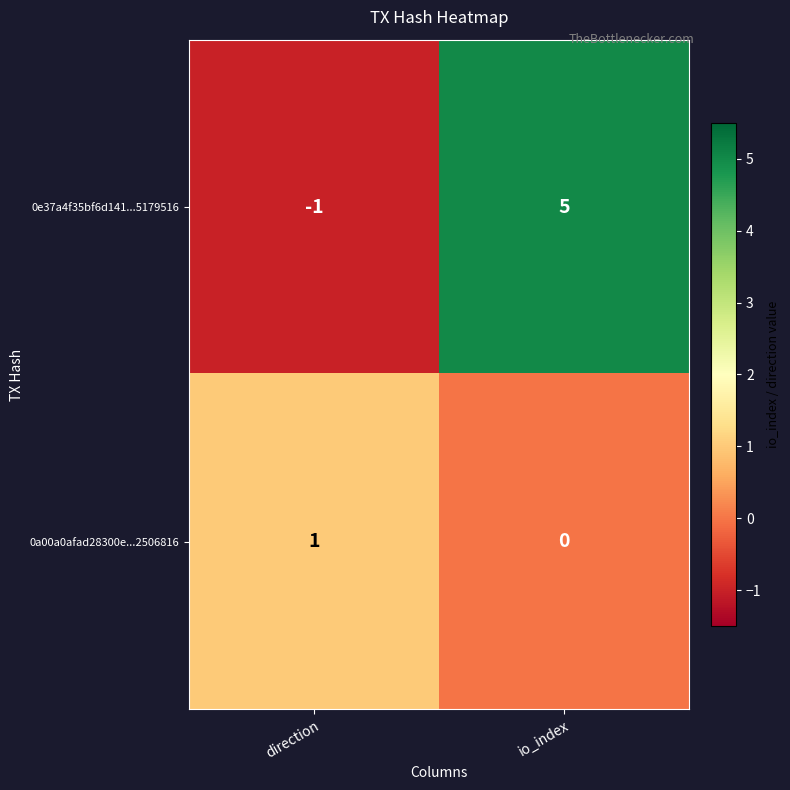

The value of 0e37a4f35bf6d141...5179516 at io_index is 8. True or false?

False